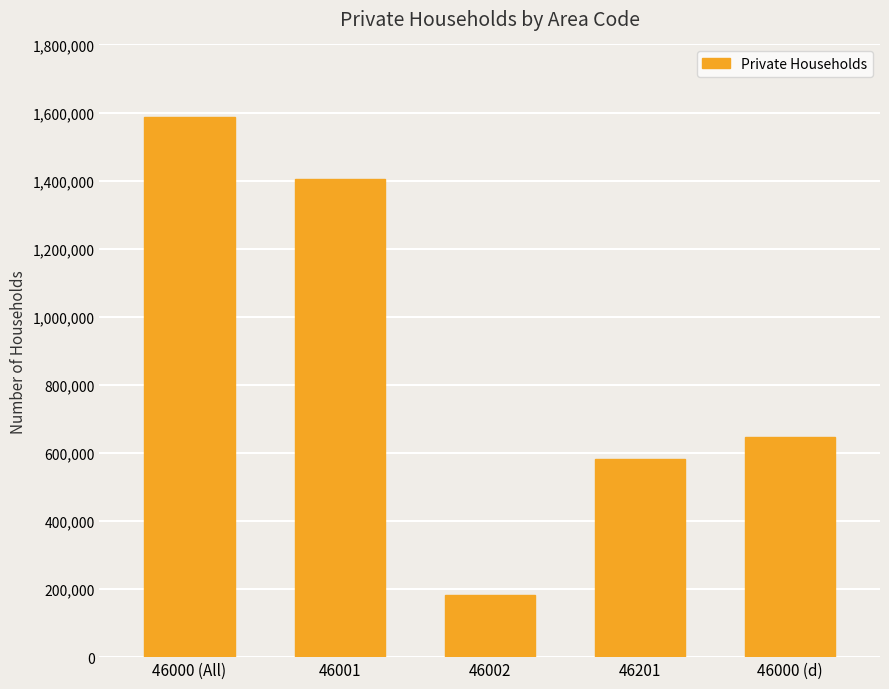

The chart shows a value of 448226 at 46001. True or false?

False